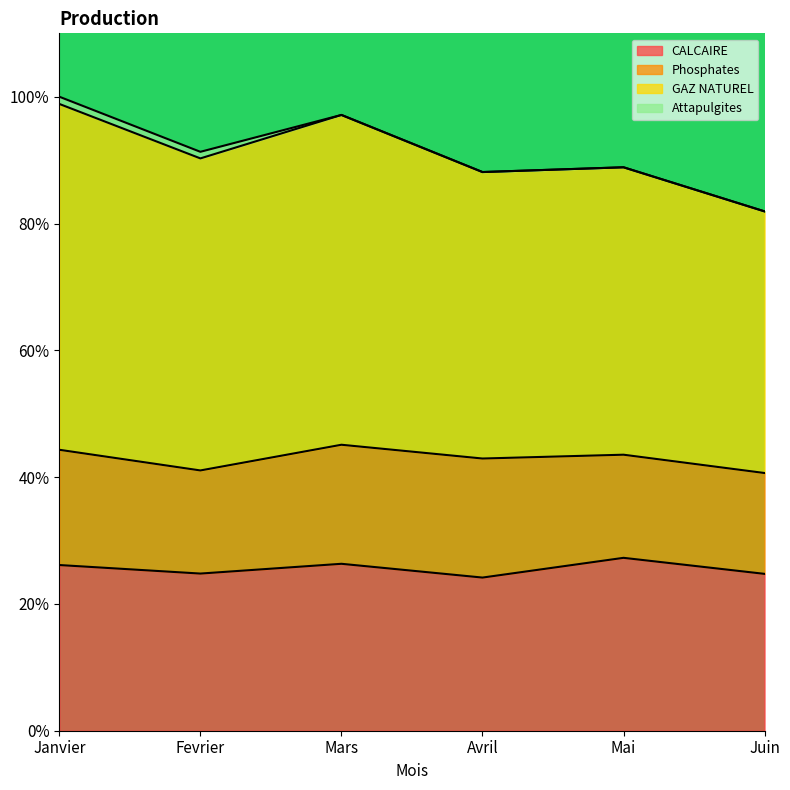

What is the label of the 2nd point from the right?

Mai